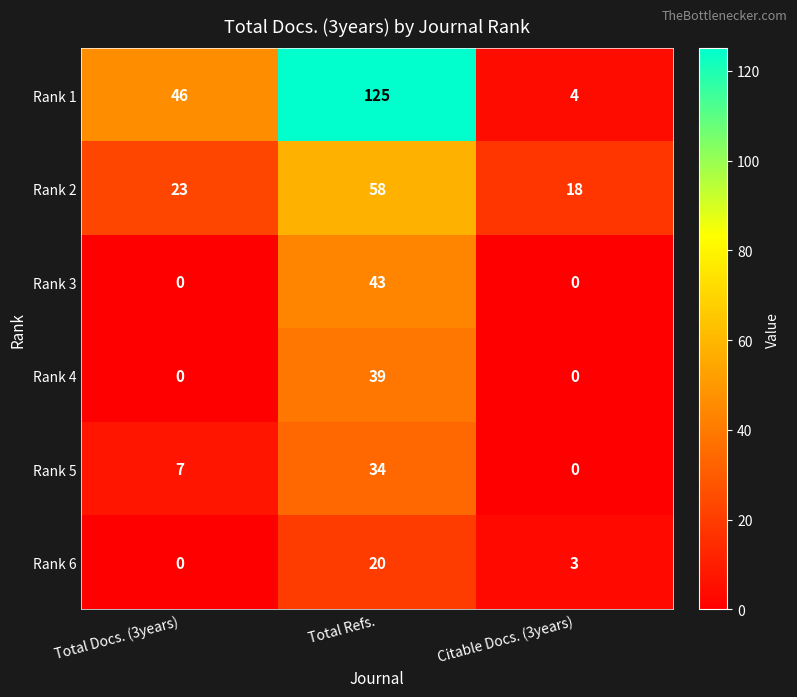

At which label does Rank 1 reach its minimum?

Citable Docs. (3years)